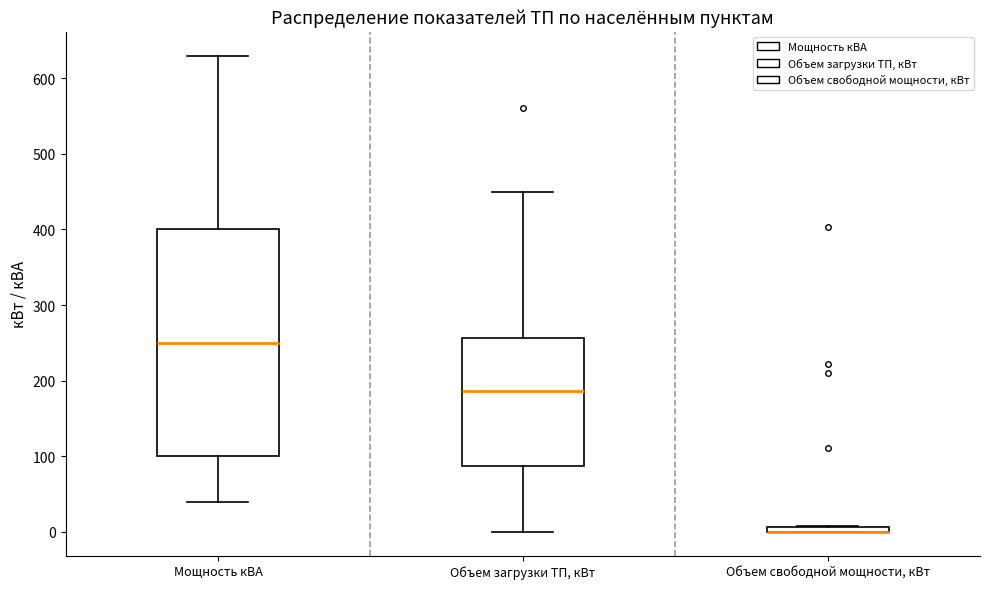

Comparing the boxes themselves (not the whiskers), which one is the tallest?

Мощность кВА